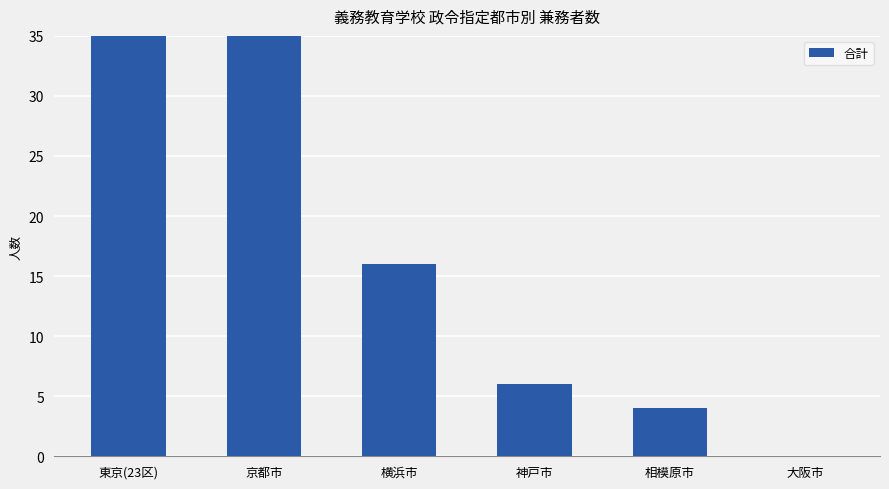

Which has a higher value, 東京(23区) or 横浜市?

東京(23区)